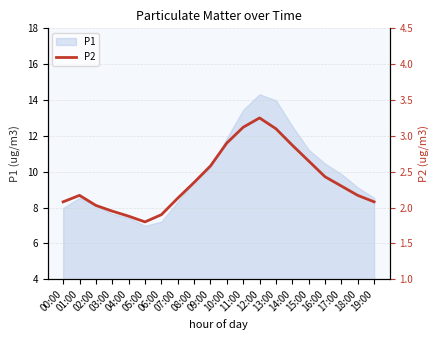

What is the maximum value for P1?

14.3